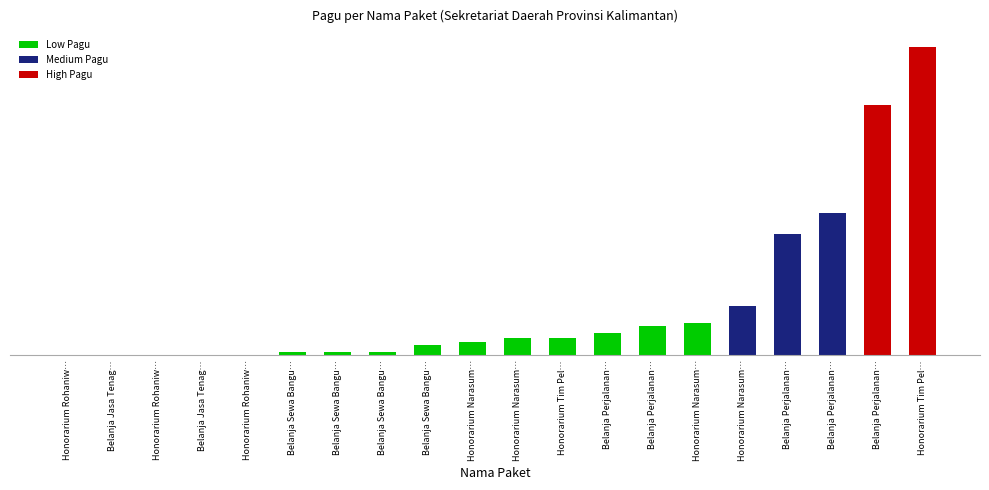

How many values exceed 11950000?

9